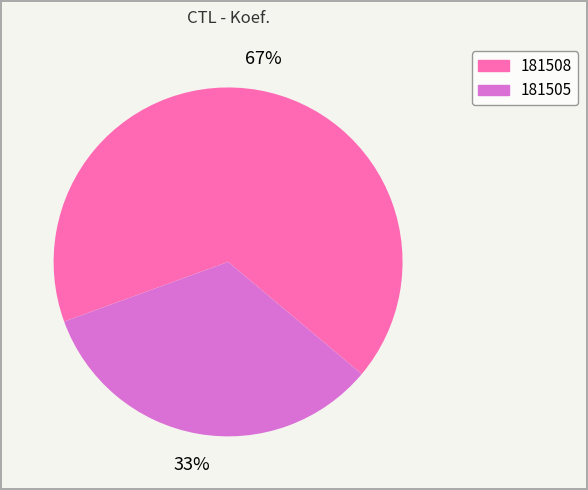

To the nearest percent, what is the combined percentage of 181508 and 181505?

100%